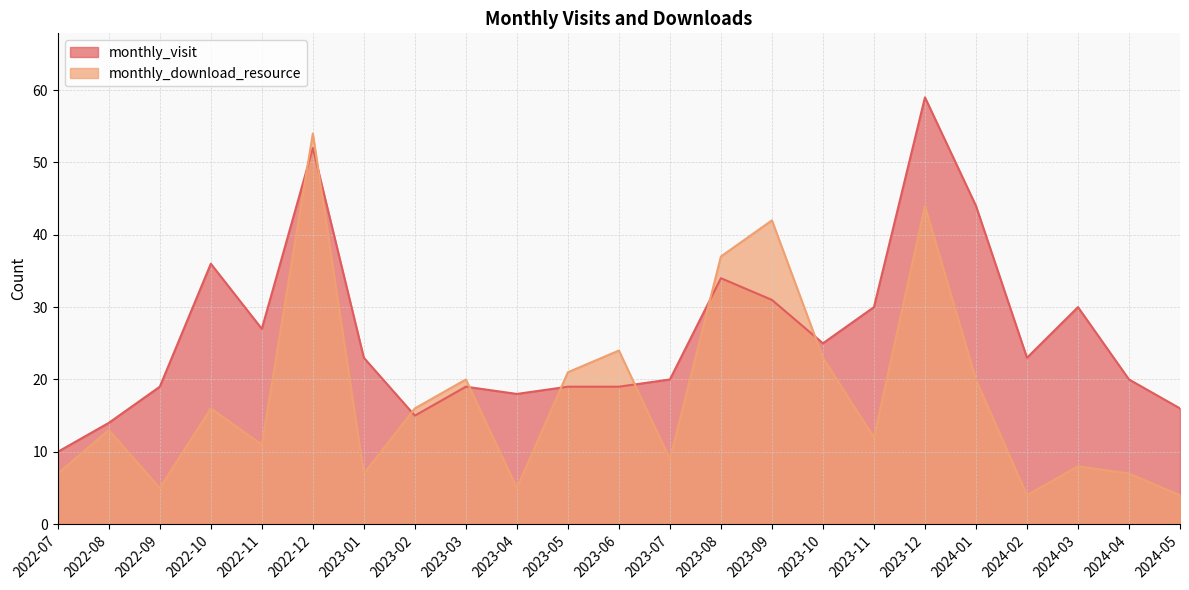

What is the sum of the monthly_download_resource values at 2024-01 and 2024-04?

27